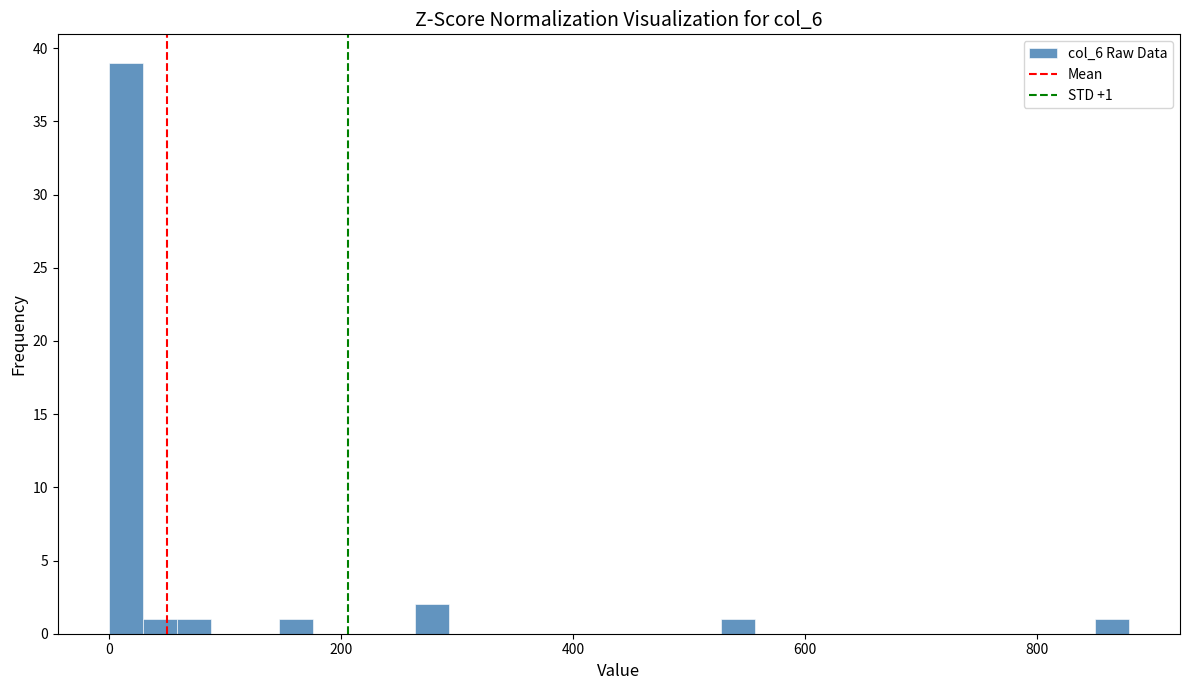

Read against the x-axis, roughly where is the centre of the tallest bar?

20